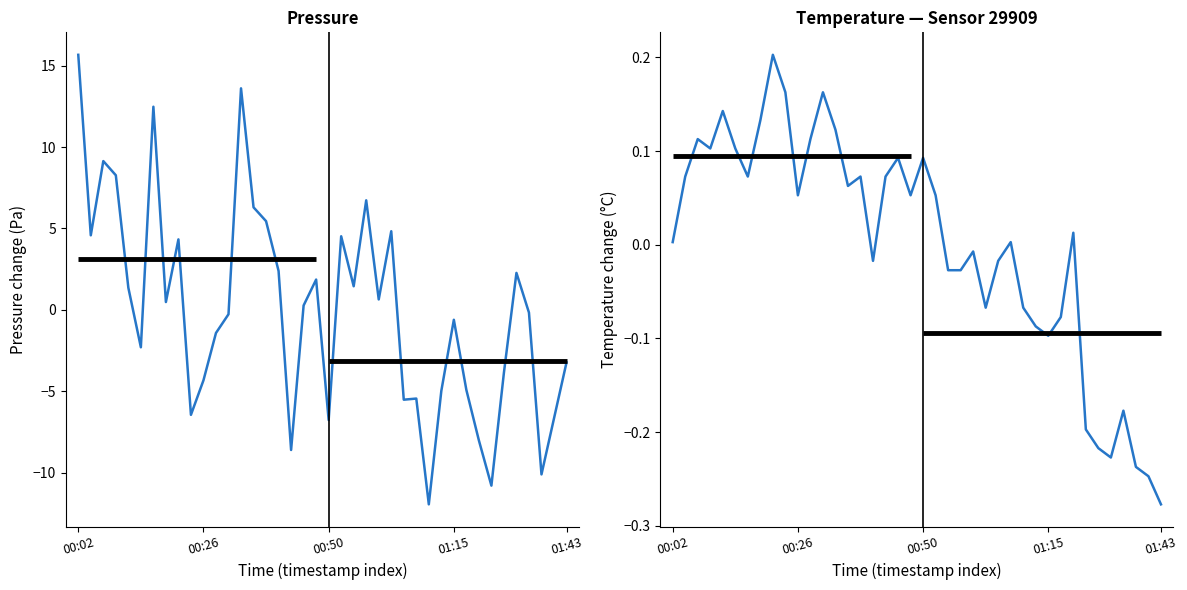

At how many categories does at least one series exceed 5?

8